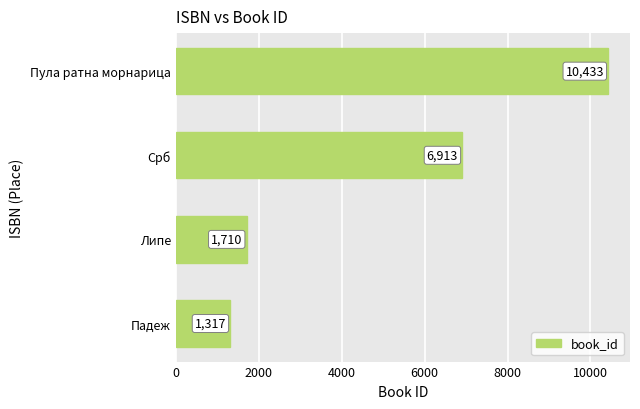

Does the chart contain any negative values?

No